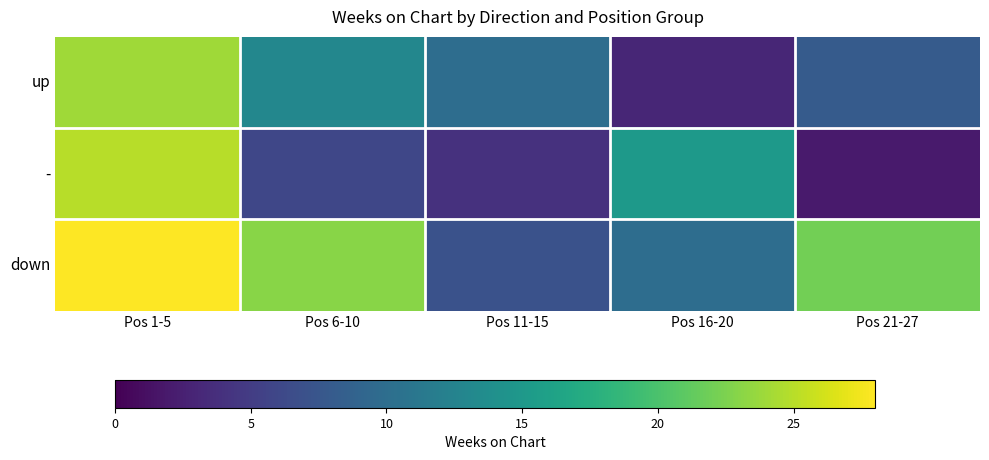

What is the spread (max minus min) of values at Pos 6-10?

17